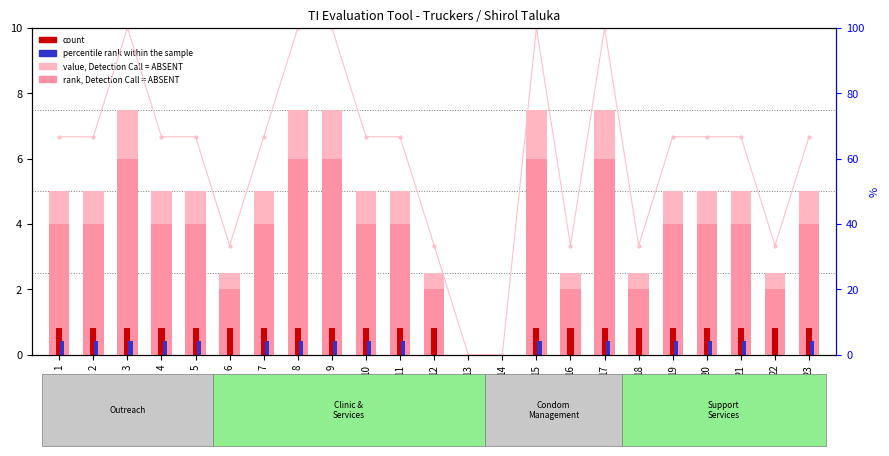

Which has a higher value, 14 or 4?

4